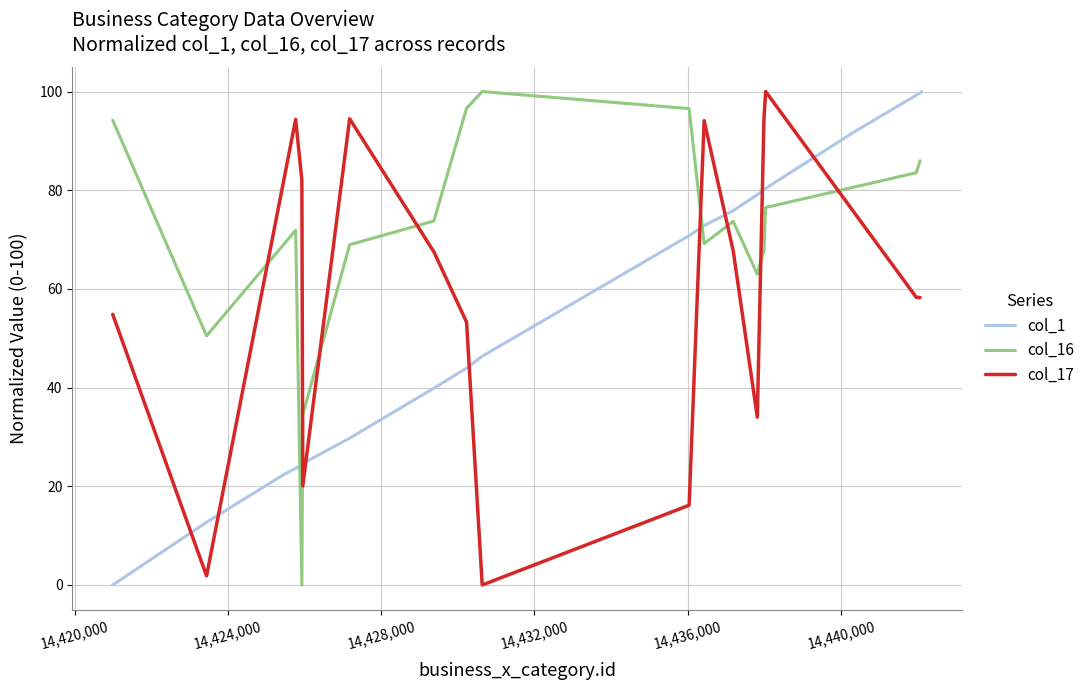

Does the chart have visible grid lines?

Yes